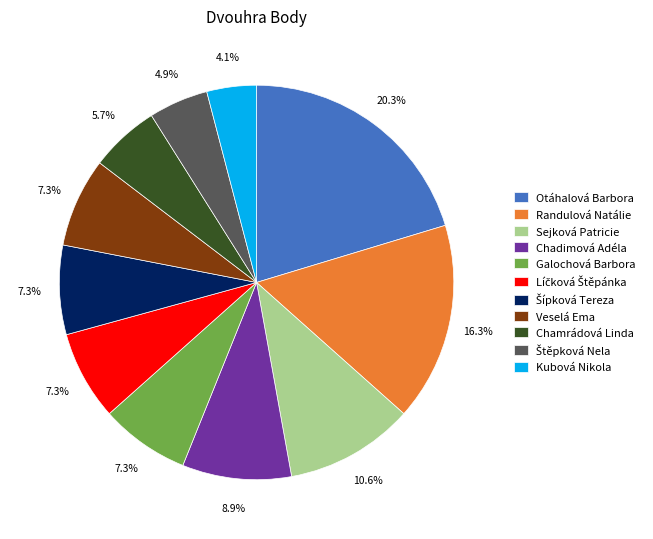

Does Randulová Natálie account for over 50% of the chart?

No